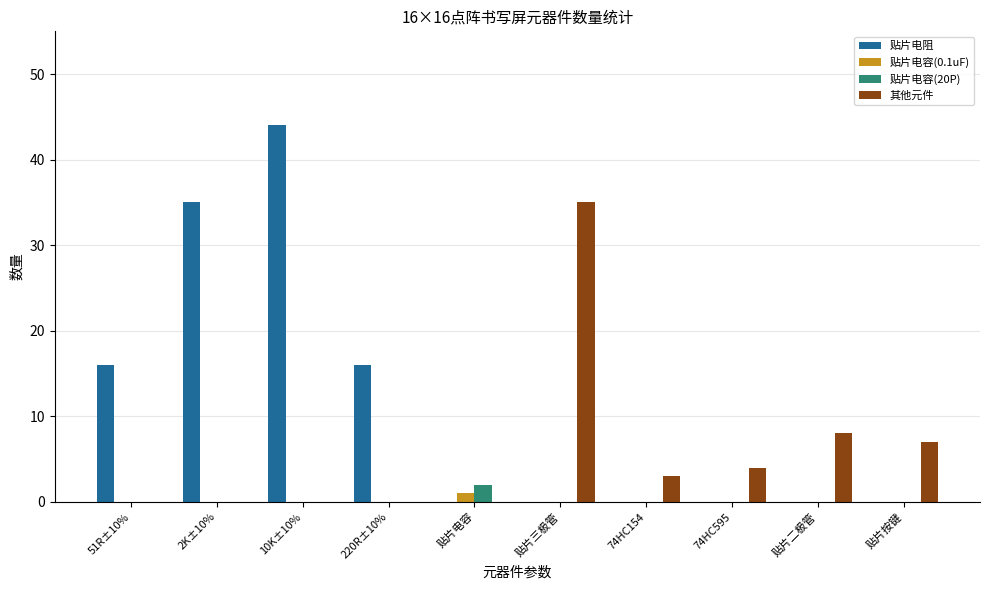

How many series are shown in this chart?

4